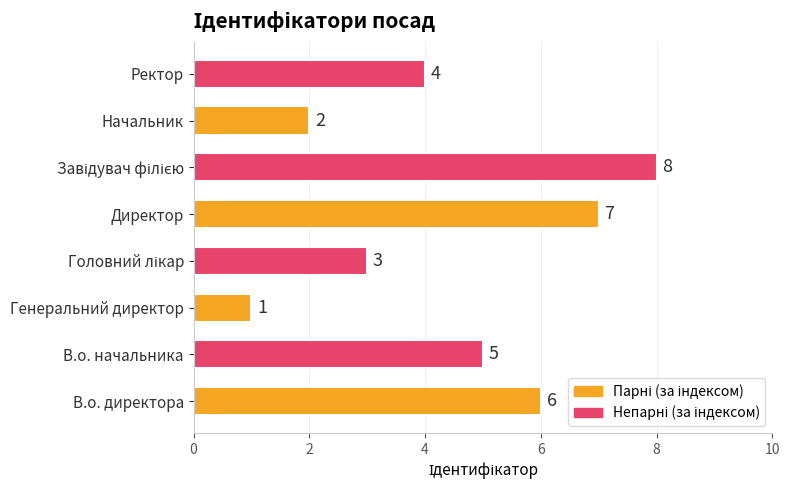

Which category has the lowest value across all series?

Генеральний директор